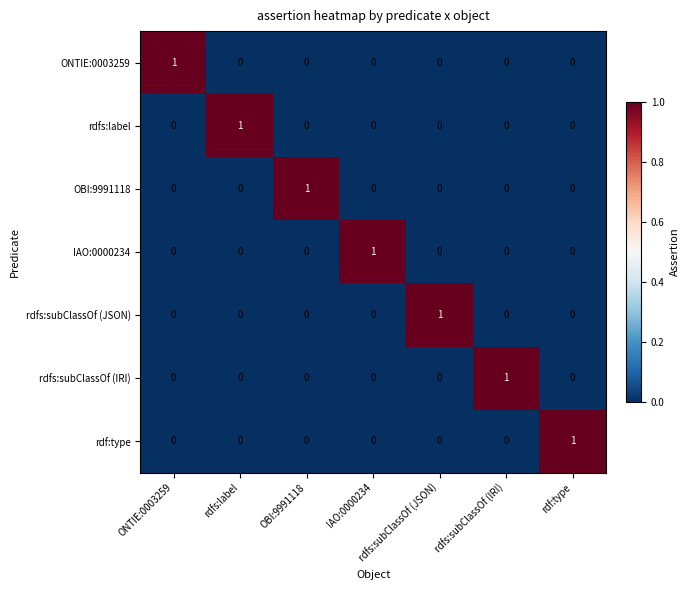

Which category has the highest value in the ONTIE:0003259 series?

ONTIE:0003259